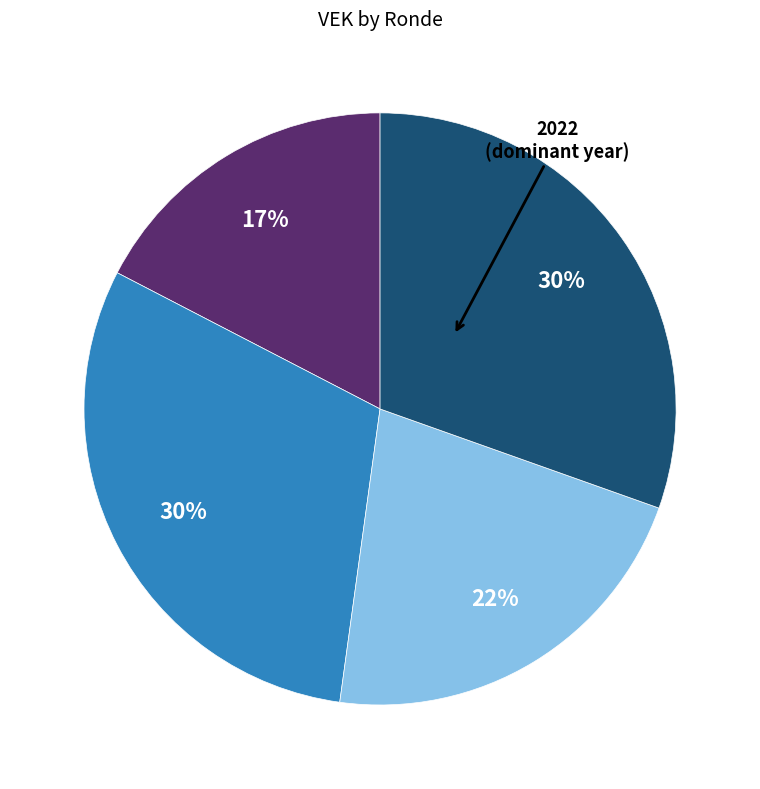

Is there any slice that represents more than half of the pie?

No